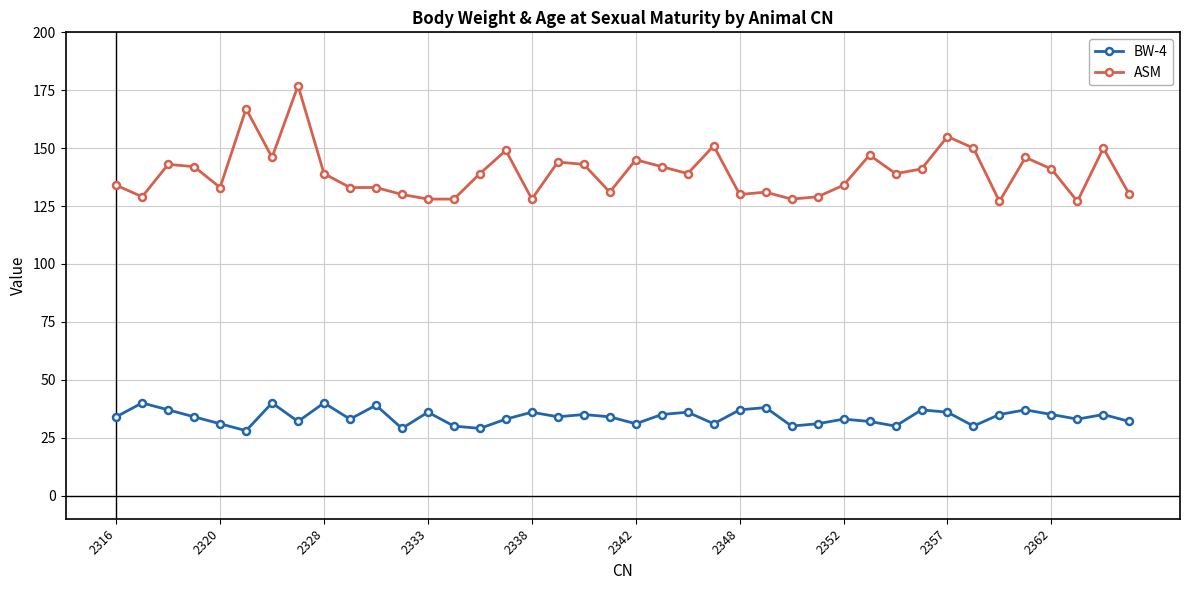

What is the value of the ASM point at the 20th from the left?

131